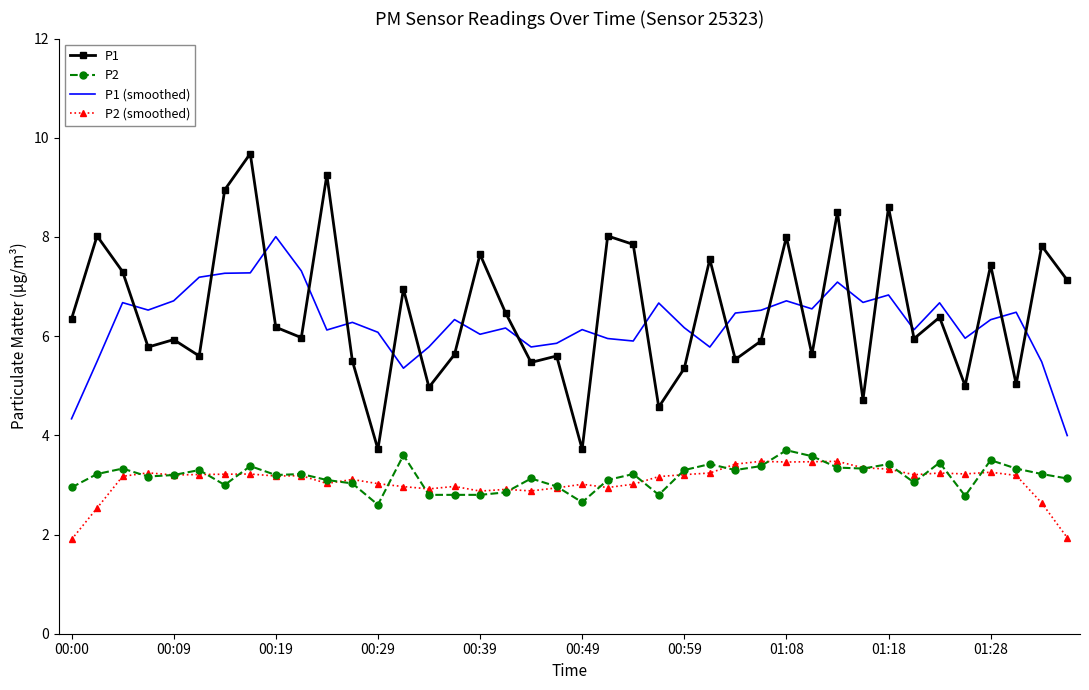

What is the maximum value for P1?

9.7